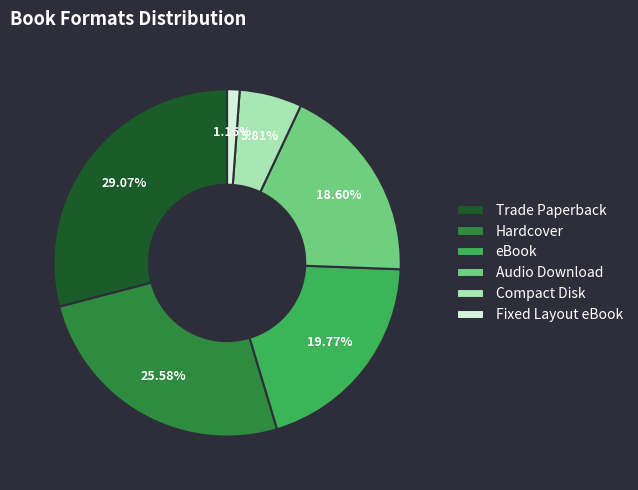

Count the number of slices in the pie.

6